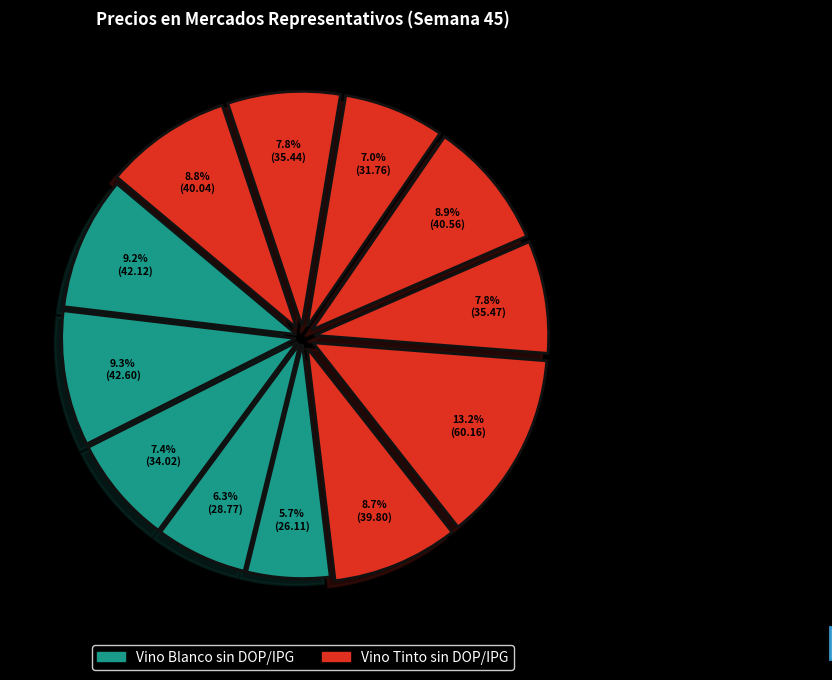

Count the number of slices in the pie.

12